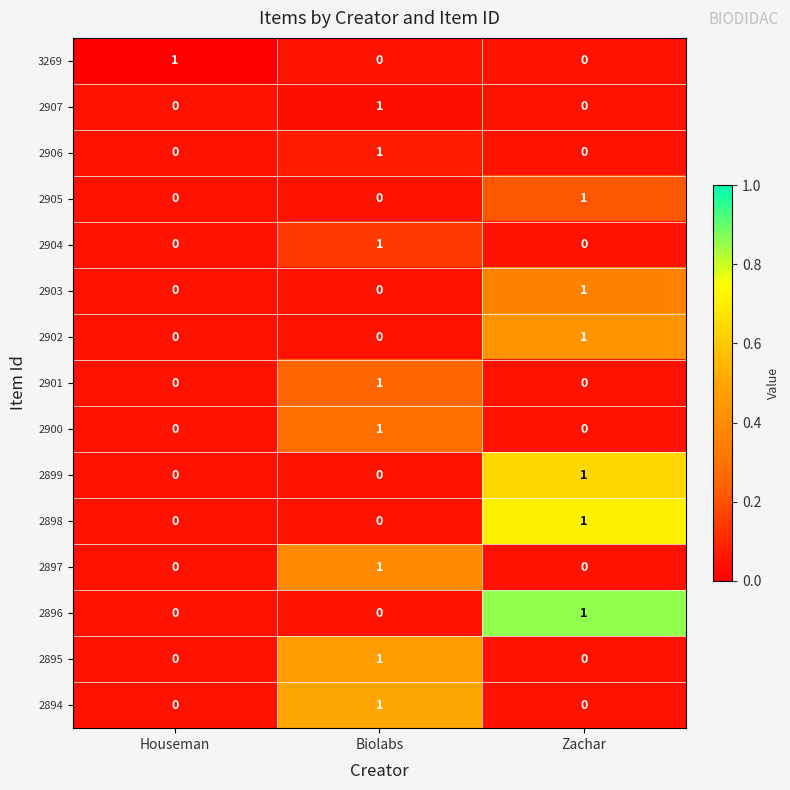

What is the total value across all series at Biolabs?

8